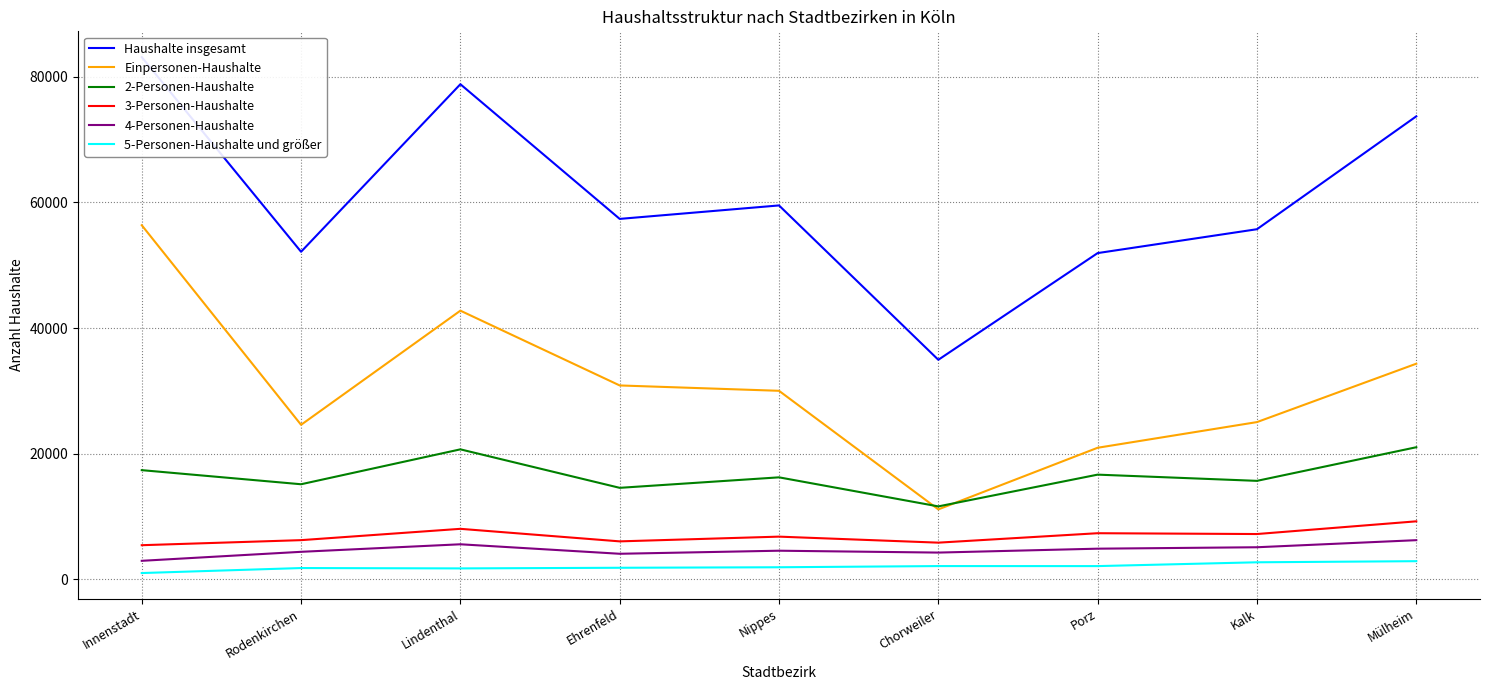

What is the difference between the second highest and second lowest values in the 4-Personen-Haushalte series?

1511